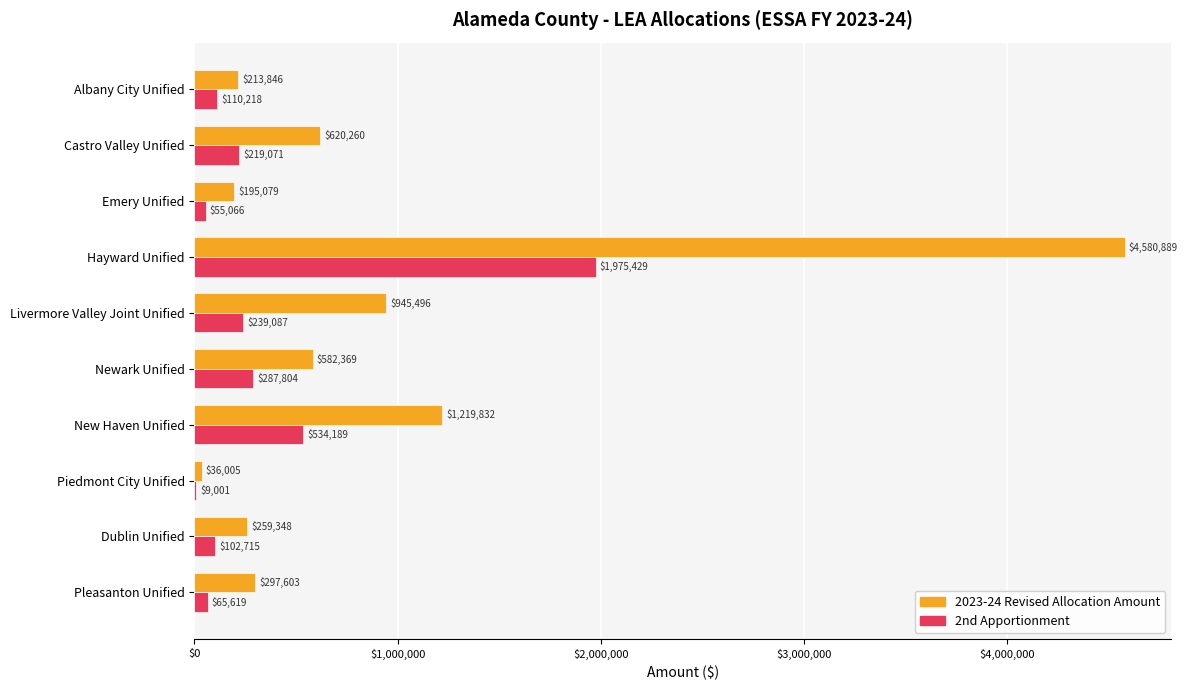

The value of 2023-24 Revised Allocation Amount at Castro Valley Unified is 271627. True or false?

False